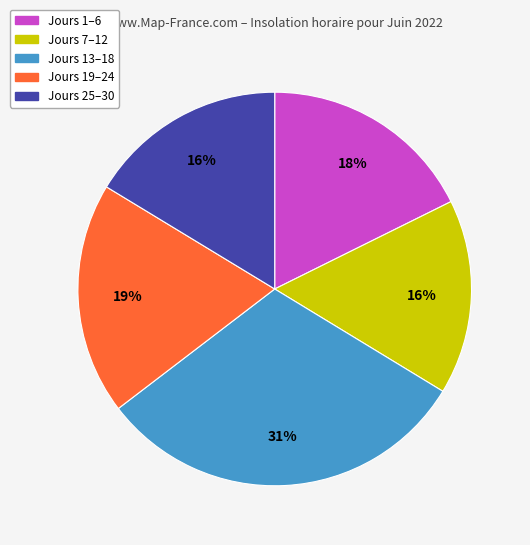

Is there any slice that represents more than half of the pie?

No